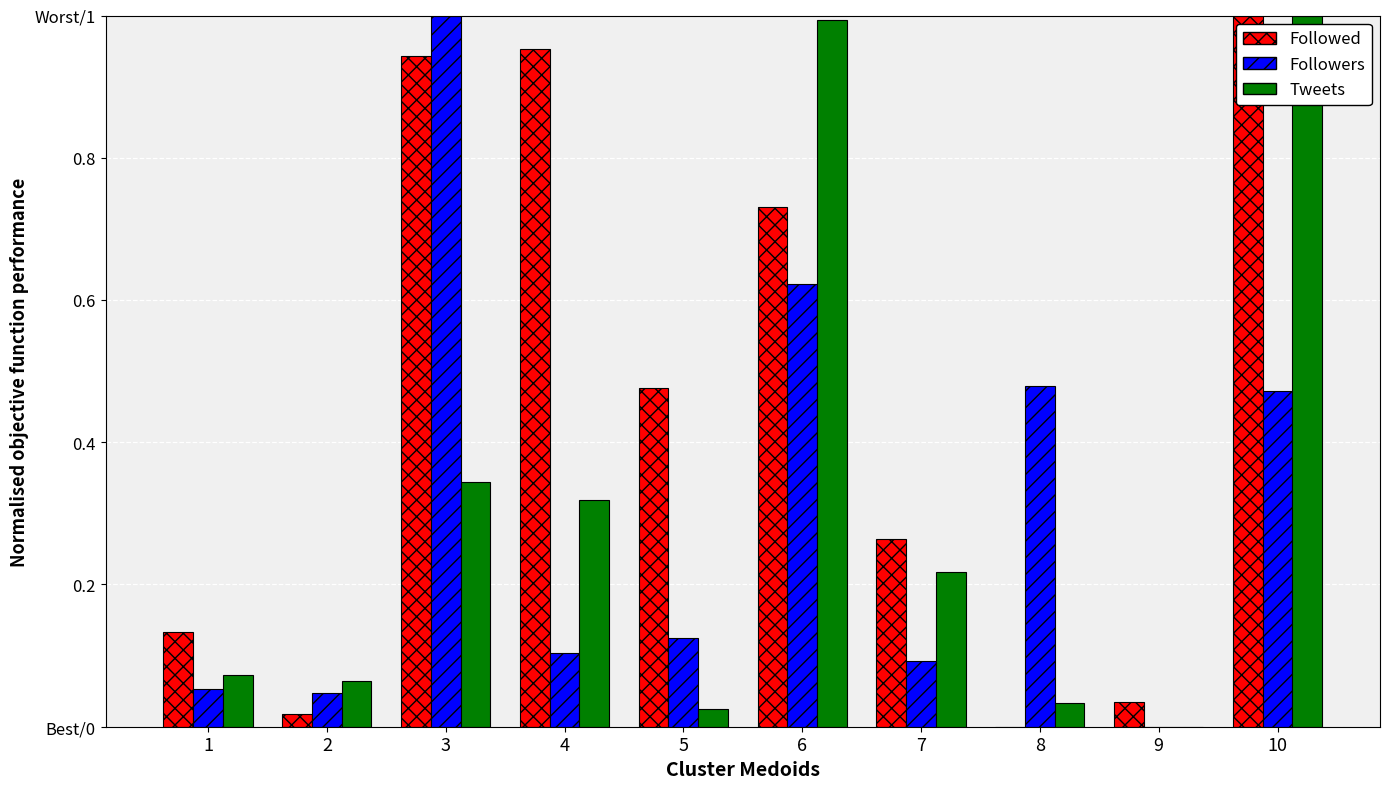

At which category is the sum across all series the highest?

10